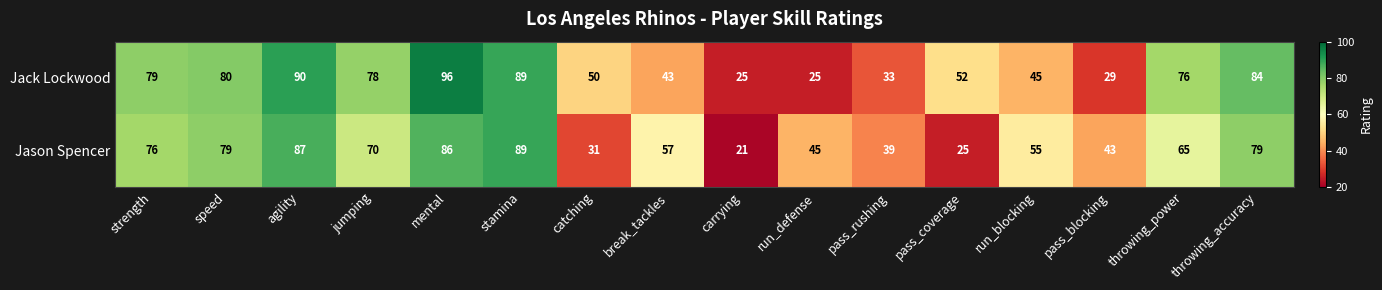

At which label is Jack Lockwood closest to 60?

pass_coverage